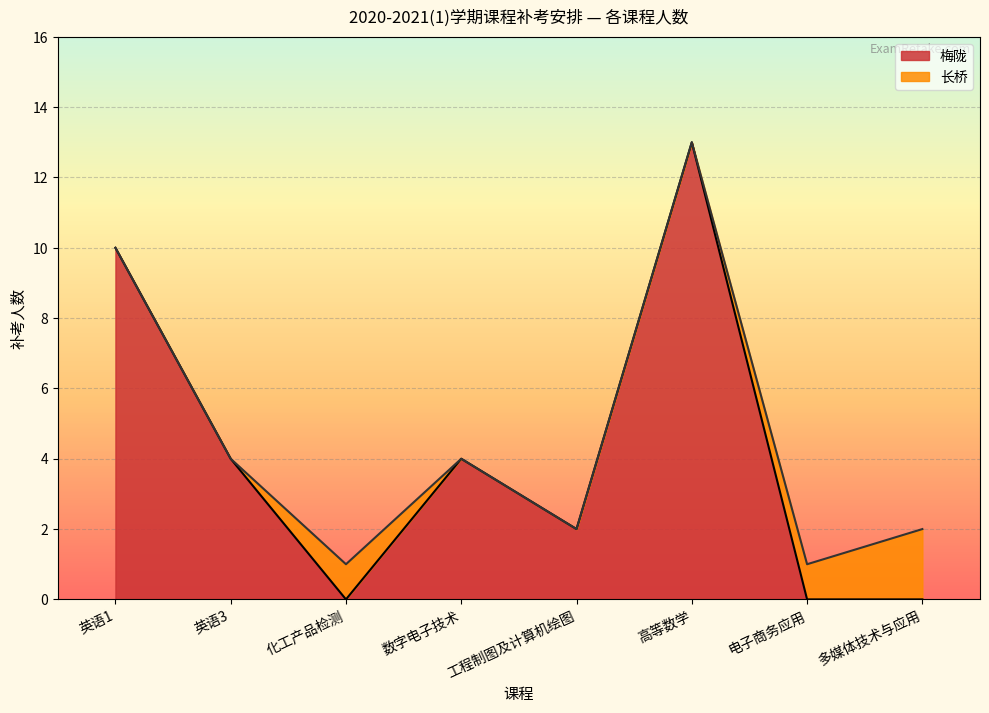

True or false: 梅陇 has a value of 4 at 数字电子技术.

True